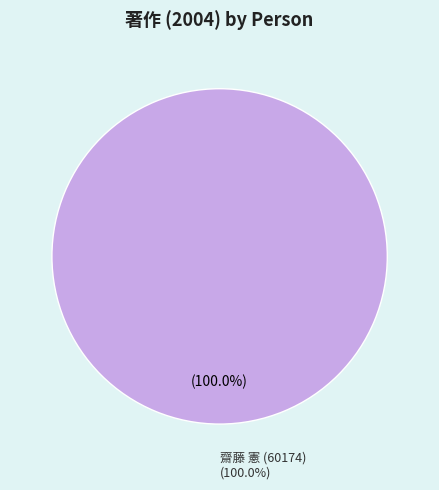

Which slice represents more than half of the pie?

齋藤 憲 (60174)